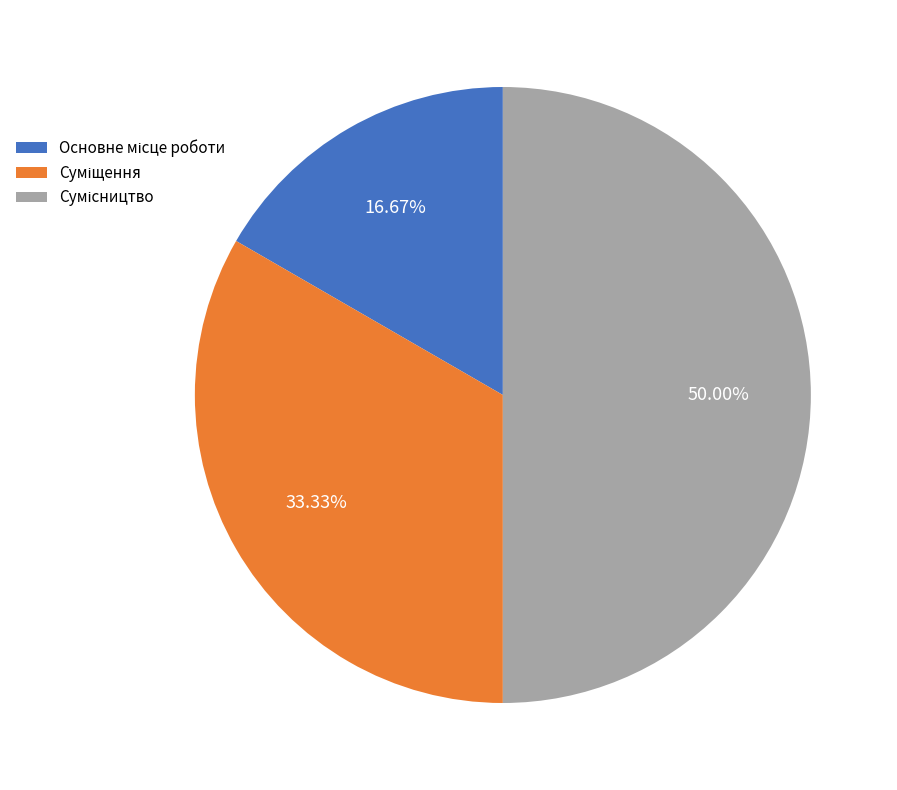

Count the number of slices in the pie.

3